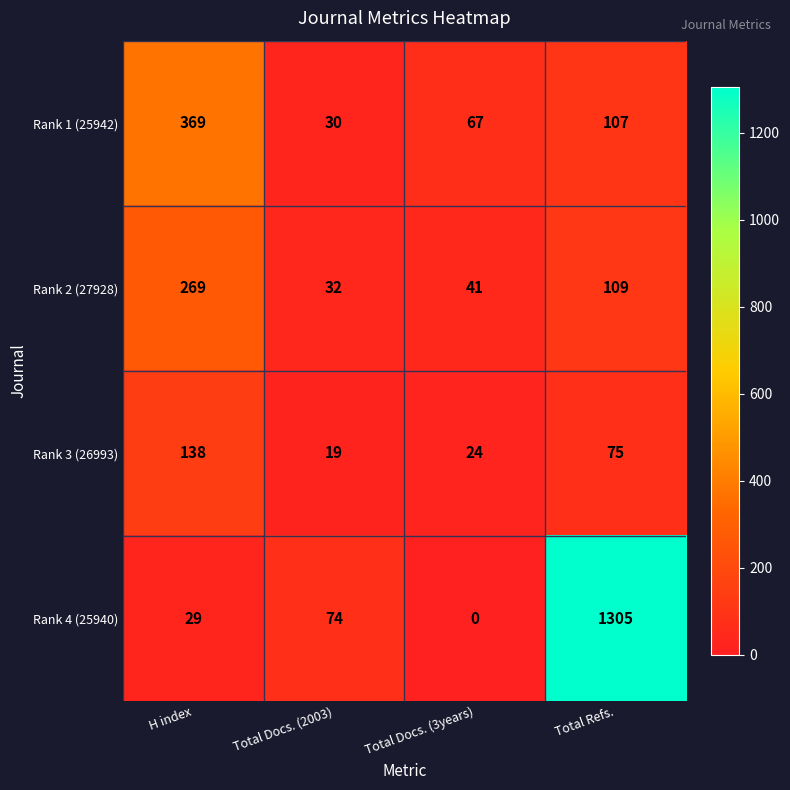

List the series in order of their peak value, lowest first.

Rank 3 (26993), Rank 2 (27928), Rank 1 (25942), Rank 4 (25940)